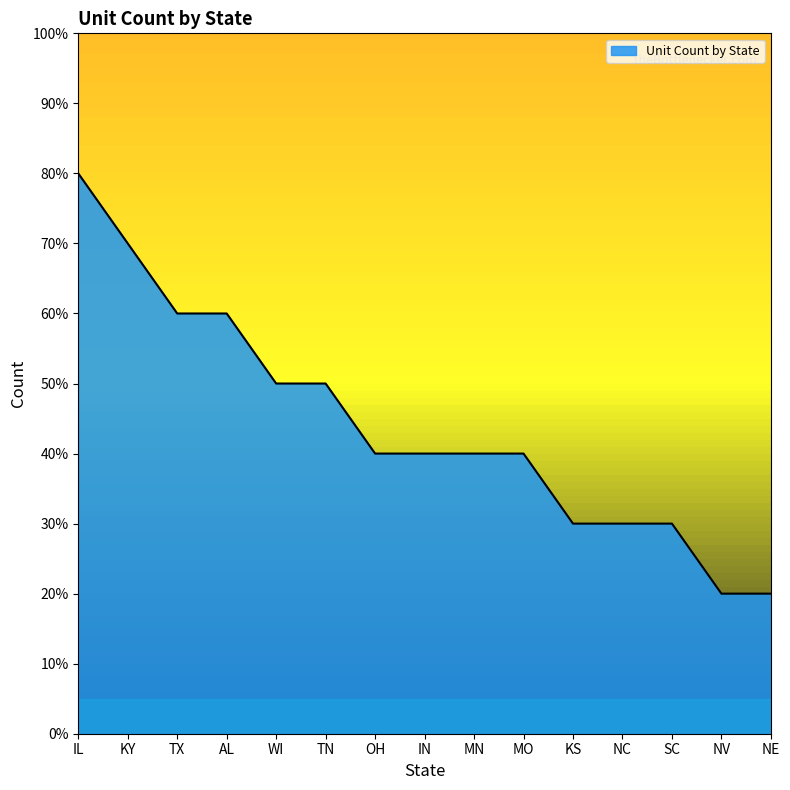

At which label is the value closest to 5?

WI